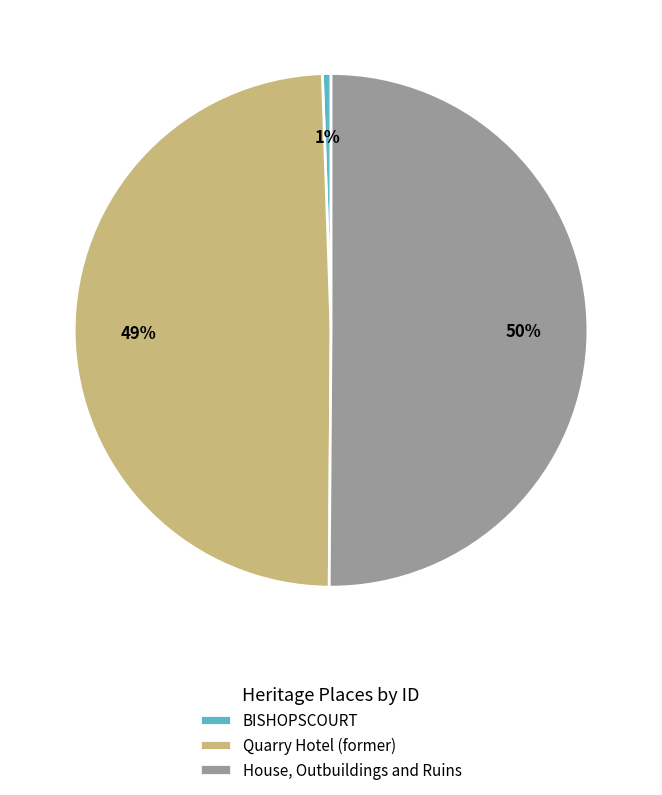

Is it true that House, Outbuildings and Ruins is 62% of the pie?

False